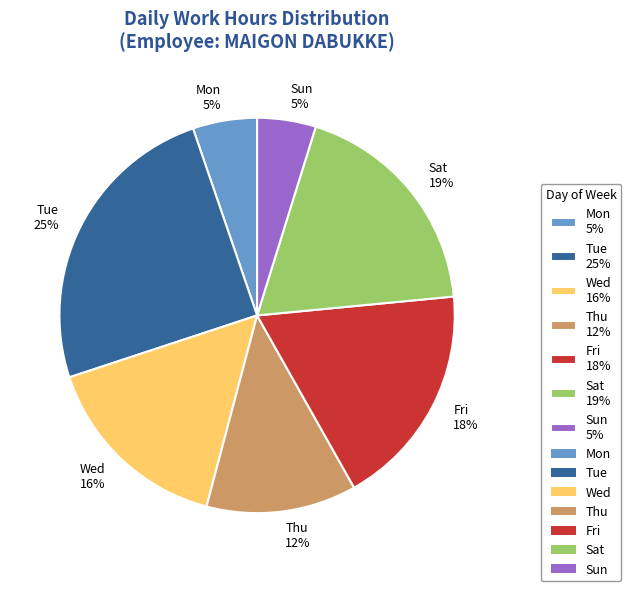

The Thu 12% slice represents 12% of the pie. True or false?

True